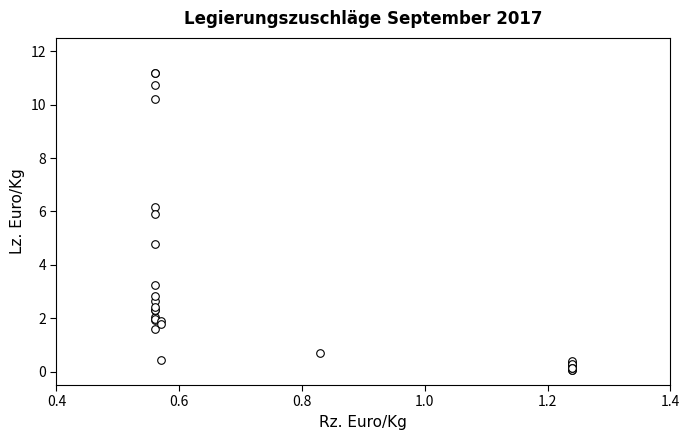

What Y value in the scatter plot is closest to 5?

4.8